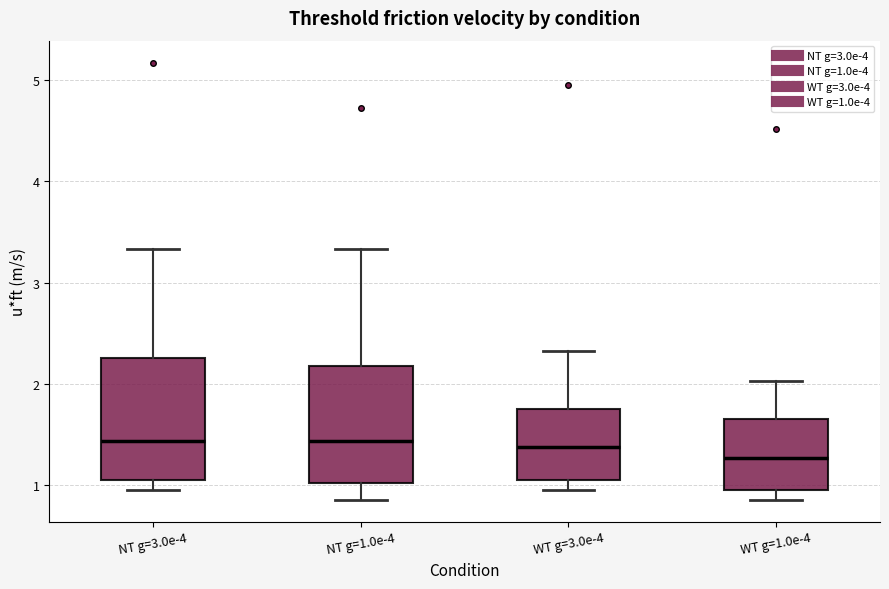

Reading left to right, transcribe this box plot: for each box, give where its median line is, the range the box spans, and where its two whiskers end, as read against the y-axis. The values are not printed on the chart, so give them approximately, as read against the axis.

NT g=3.0e-4: median 1.4, box 1.1 to 2.3, whiskers 1.0 to 3.3
NT g=1.0e-4: median 1.4, box 1.0 to 2.2, whiskers 0.9 to 3.3
WT g=3.0e-4: median 1.4, box 1.1 to 1.8, whiskers 1.0 to 2.3
WT g=1.0e-4: median 1.3, box 1.0 to 1.7, whiskers 0.9 to 2.0